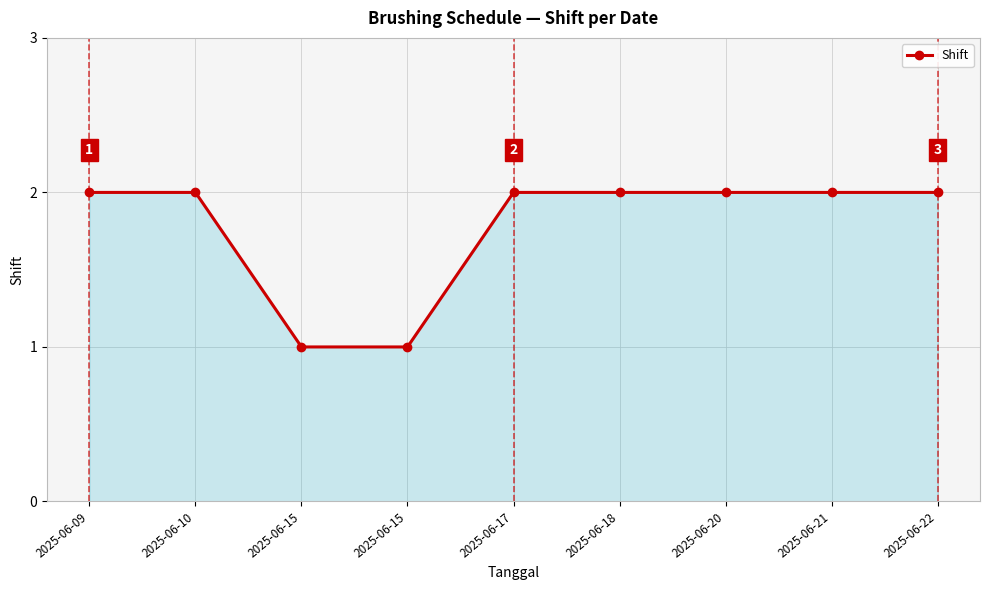

How many categories are shown in the chart?

9